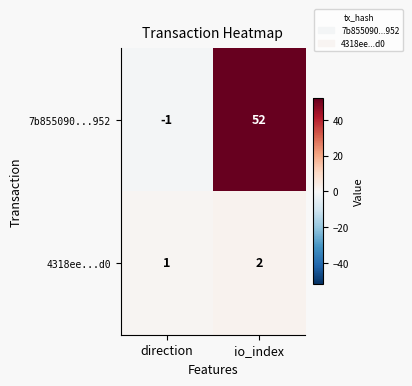

Which series has the widest spread of values?

7b855090...952